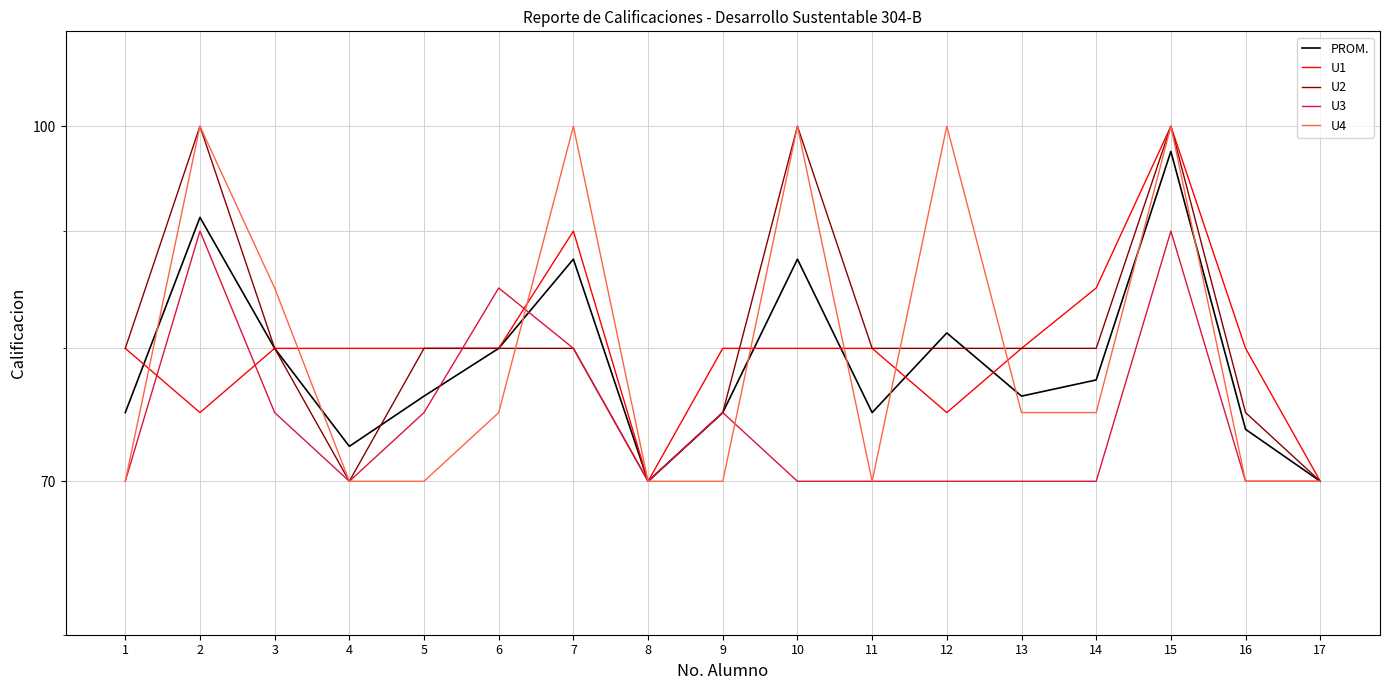

Which series ends up on top after the final intersection of PROM. and U2?

U2